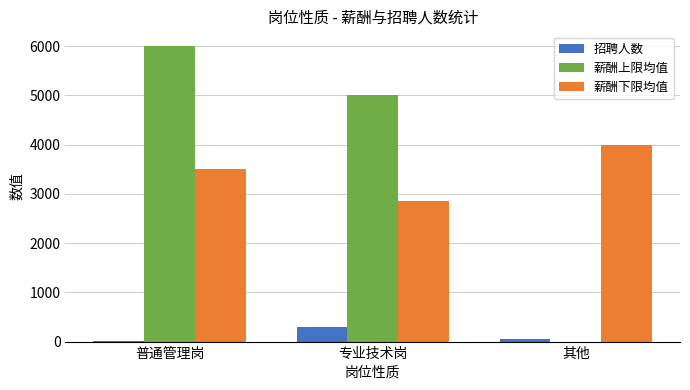

True or false: 薪酬下限均值 has a value of 736 at 普通管理岗.

False